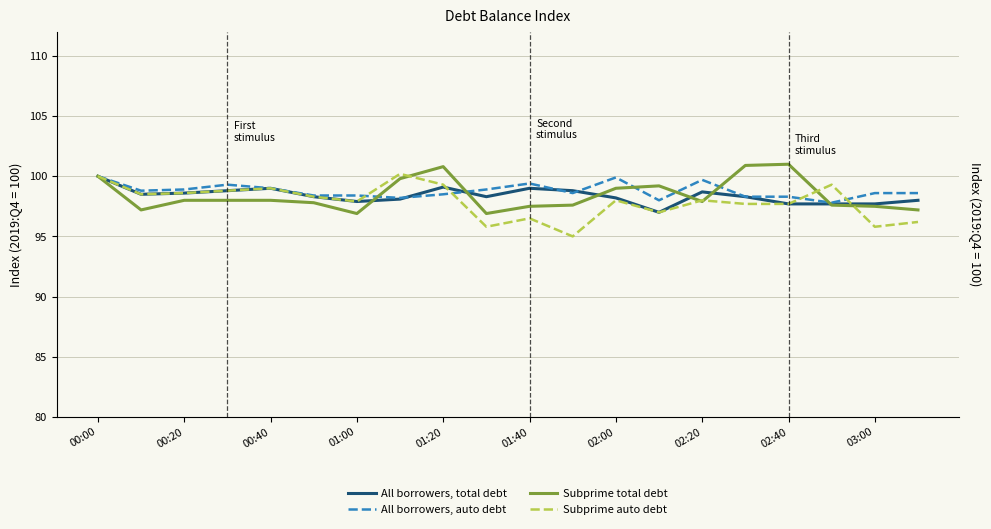

What is the lowest value of the All borrowers, auto debt series?

97.8